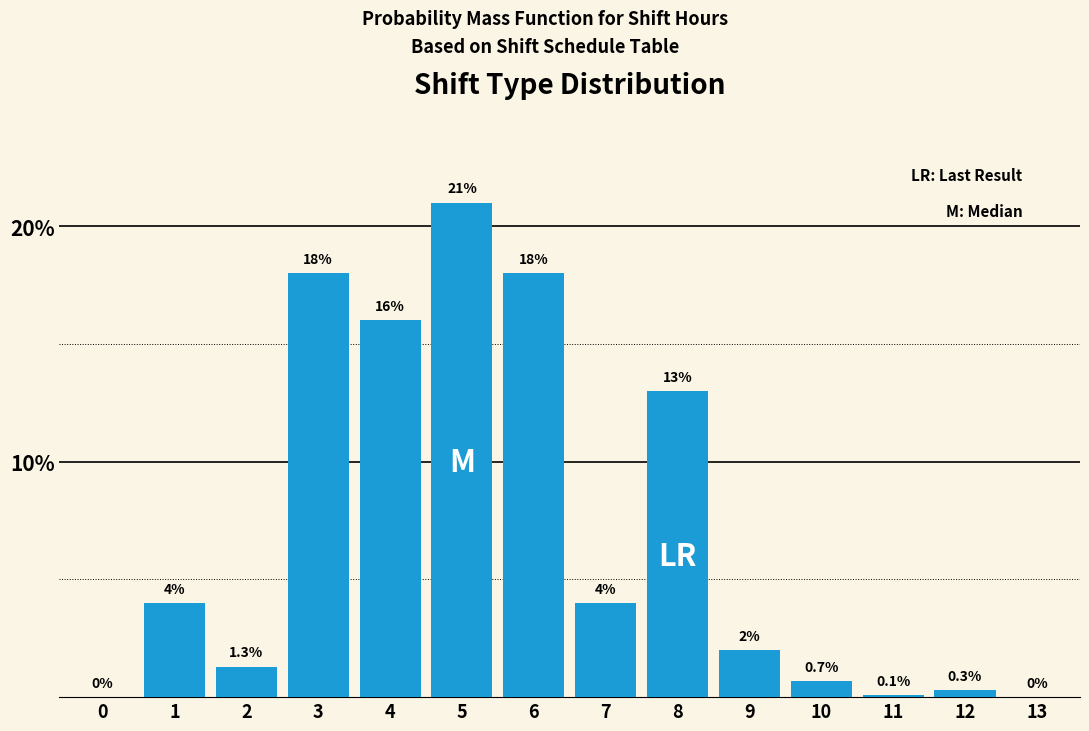

Reading right to left, list all the values displayed in this chart.

13=0.0	12=0.3	11=0.1	10=0.7	9=2.0	8=13.0	7=4.0	6=18.0	5=21.0	4=16.0	3=18.0	2=1.3	1=4.0	0=0.0